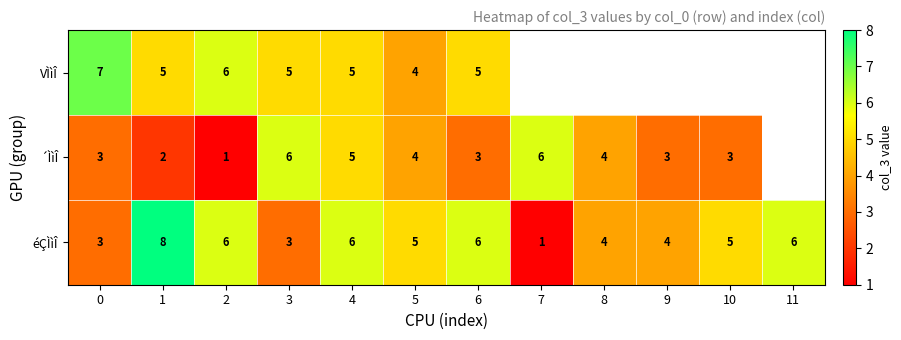

True or false: éÇÌìÎ has a value of 6 at 4.

True